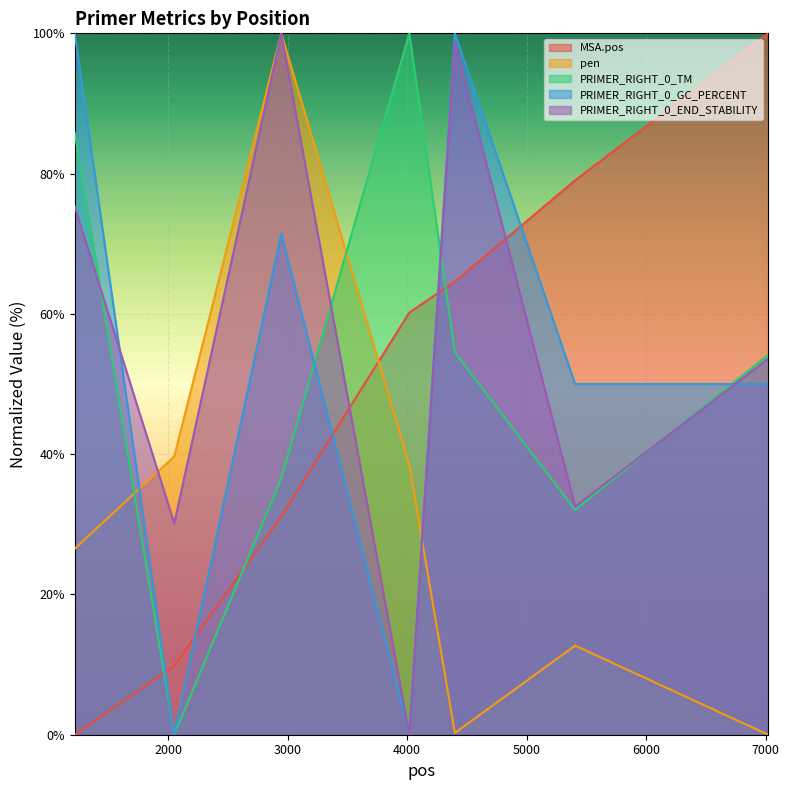

What is the total value across all series at 2052?

79.6